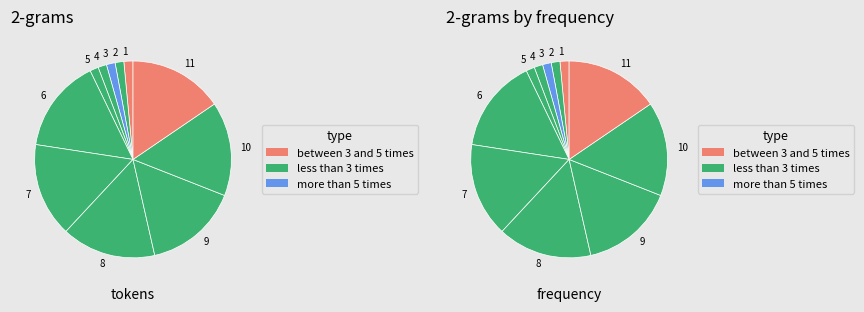

To the nearest percent, what percentage of the pie is 5?

1%